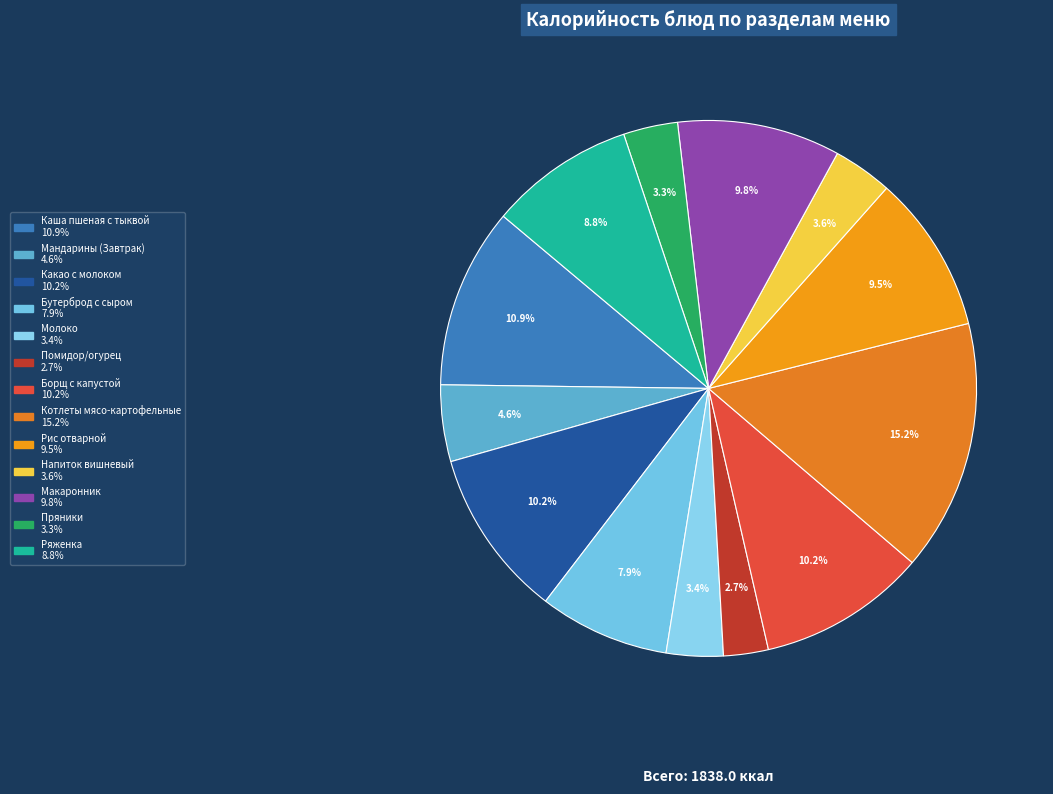

Is it true that Котлеты мясо-картофельные is 5% of the pie?

False